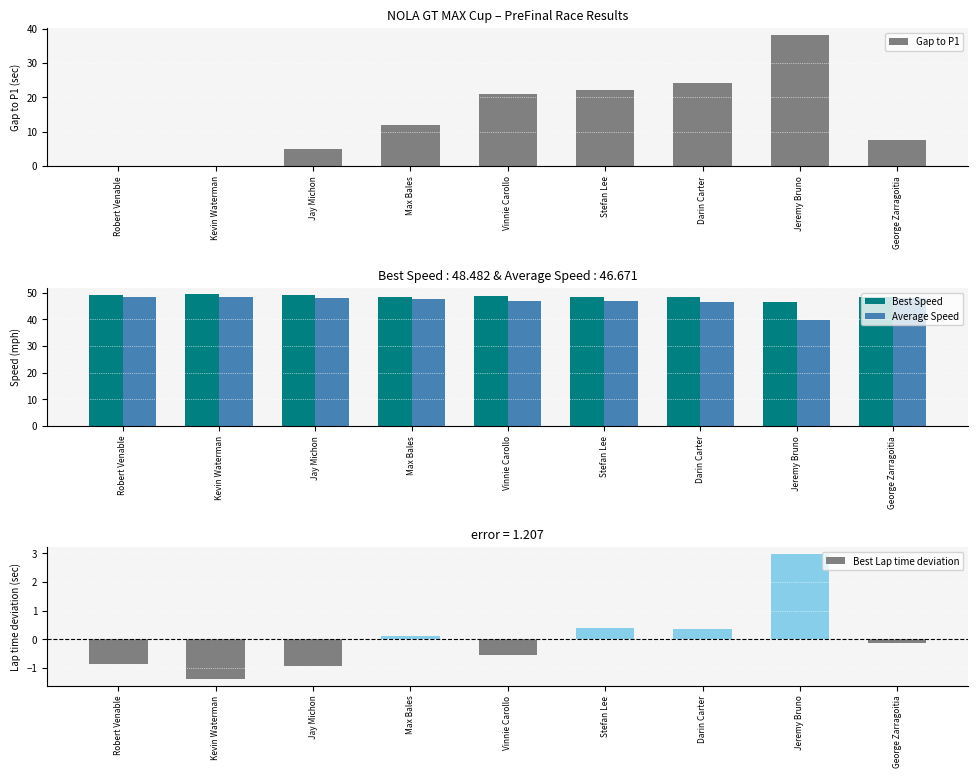

What is the difference between the second highest and minimum values in the Gap to P1 series?

24.2